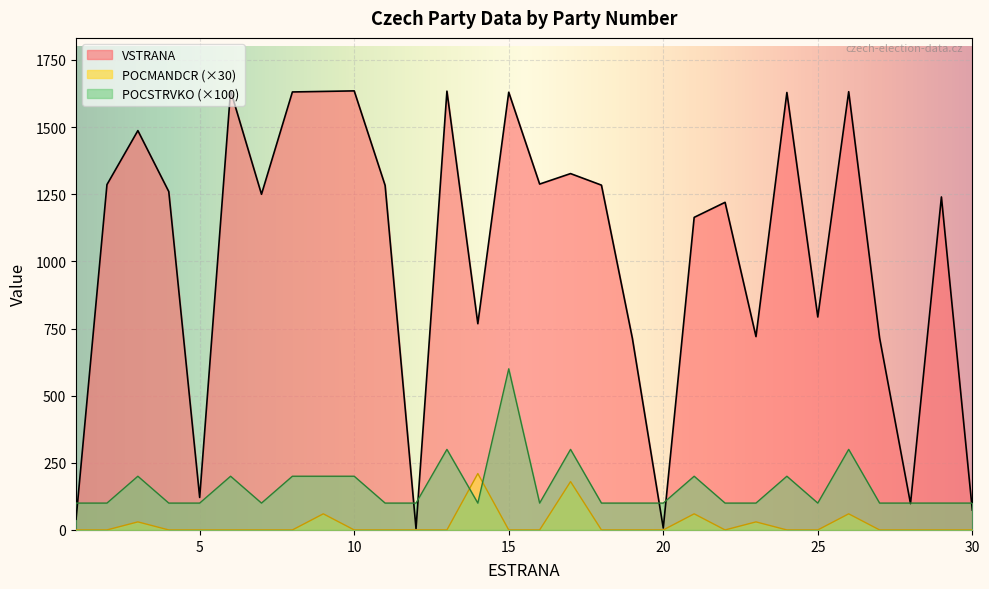

Reading left to right, extract all data points from this chart.

VSTRANA: 1=40	2=1286	3=1487	4=1260	5=121	6=1636	7=1250	8=1631	9=1633	10=1635	11=1283	12=5	13=1634	14=768	15=1630	16=1288	17=1327	18=1284	19=714	20=7	21=1164	22=1220	23=720	24=1629	25=793	26=1632	27=715	28=98	29=1240	30=74
POCMANDCR: 1=0	2=0	3=30	4=0	5=0	6=0	7=0	8=0	9=60	10=0	11=0	12=0	13=0	14=210	15=0	16=0	17=180	18=0	19=0	20=0	21=60	22=0	23=30	24=0	25=0	26=60	27=0	28=0	29=0	30=0
POCSTRVKO: 1=100	2=100	3=200	4=100	5=100	6=200	7=100	8=200	9=200	10=200	11=100	12=100	13=300	14=100	15=600	16=100	17=300	18=100	19=100	20=100	21=200	22=100	23=100	24=200	25=100	26=300	27=100	28=100	29=100	30=100